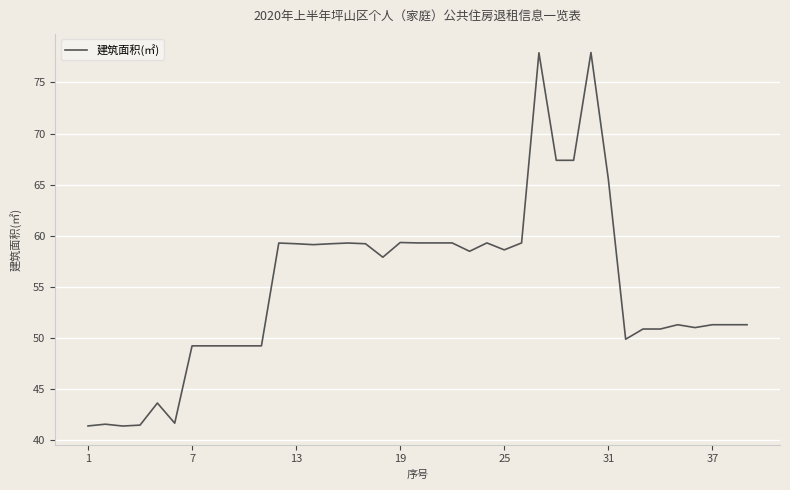

What is the minimum value shown in the chart?

41.4